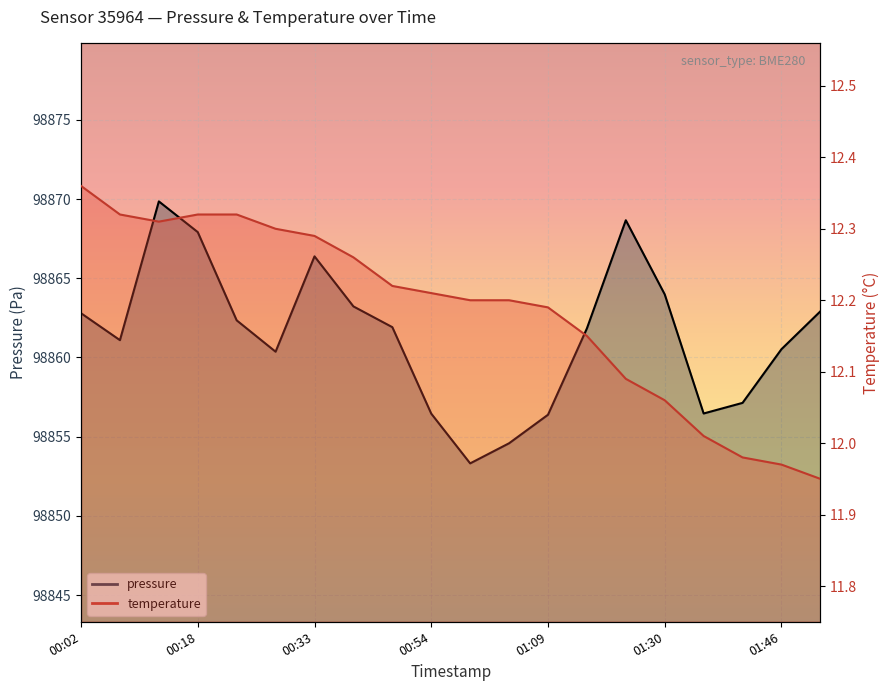

At which label is pressure closest to 98861?

00:07